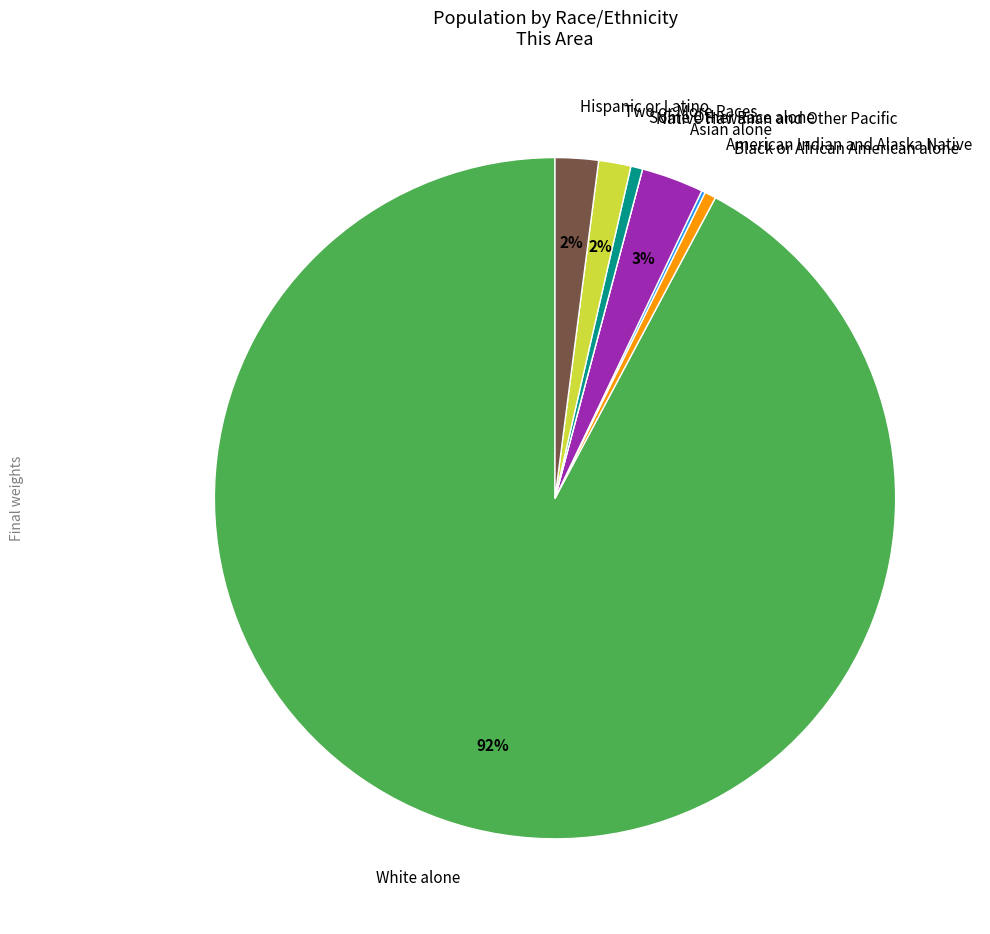

What percentage is the Two or More Races slice, to the nearest percent?

2%